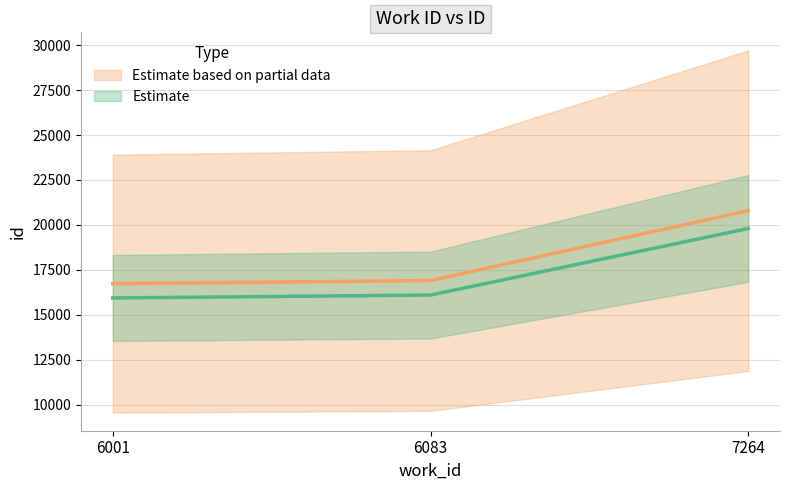

Reading left to right, extract all data points from this chart.

15940	16101	19802